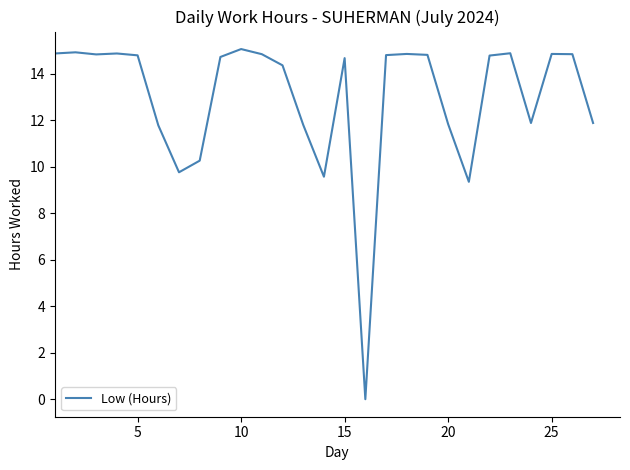

What is the greatest value displayed?

15.1